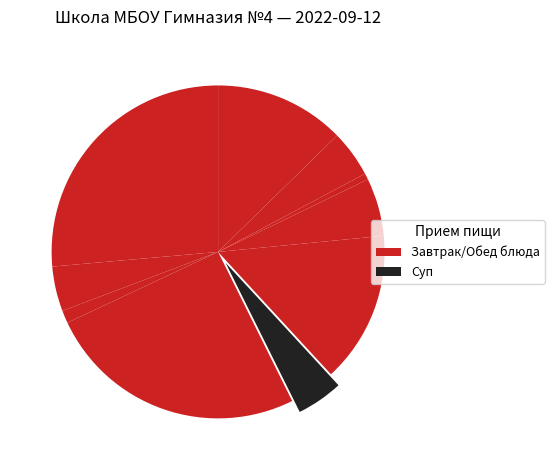

How many slices are in this pie chart?

10